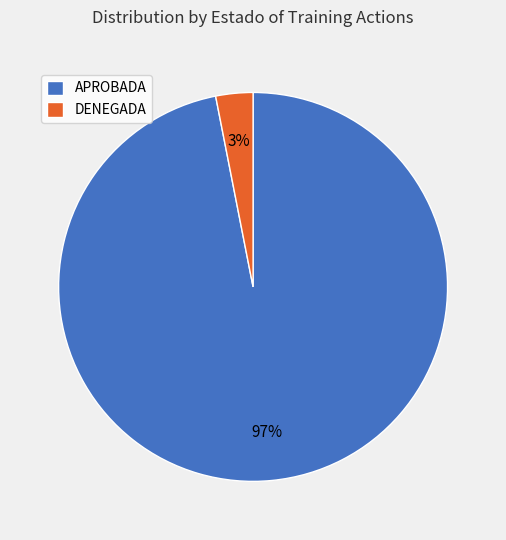

Between APROBADA and DENEGADA, which is larger?

APROBADA